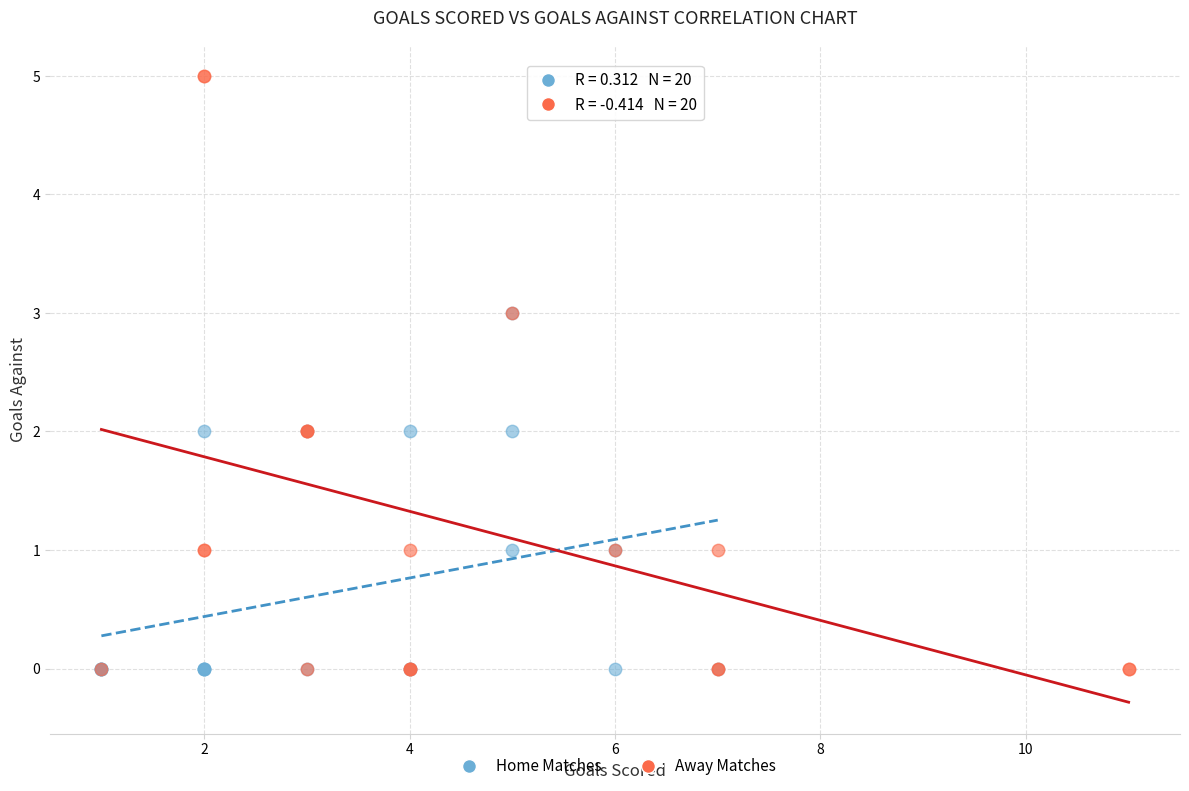

Which series contains the highest Y value?

Away Matches